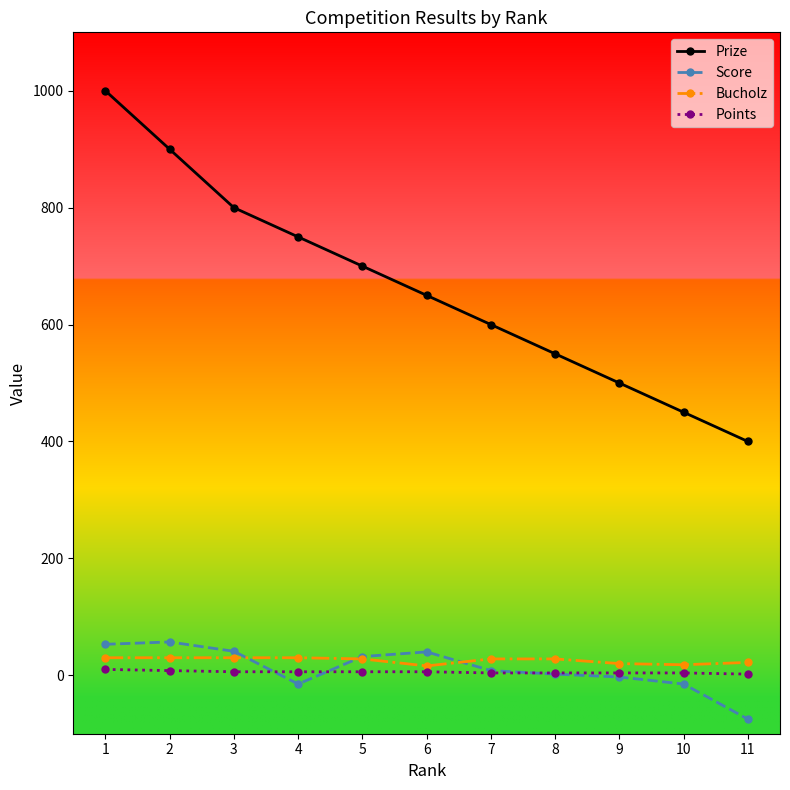

The value of Score at 3 is 41. True or false?

True